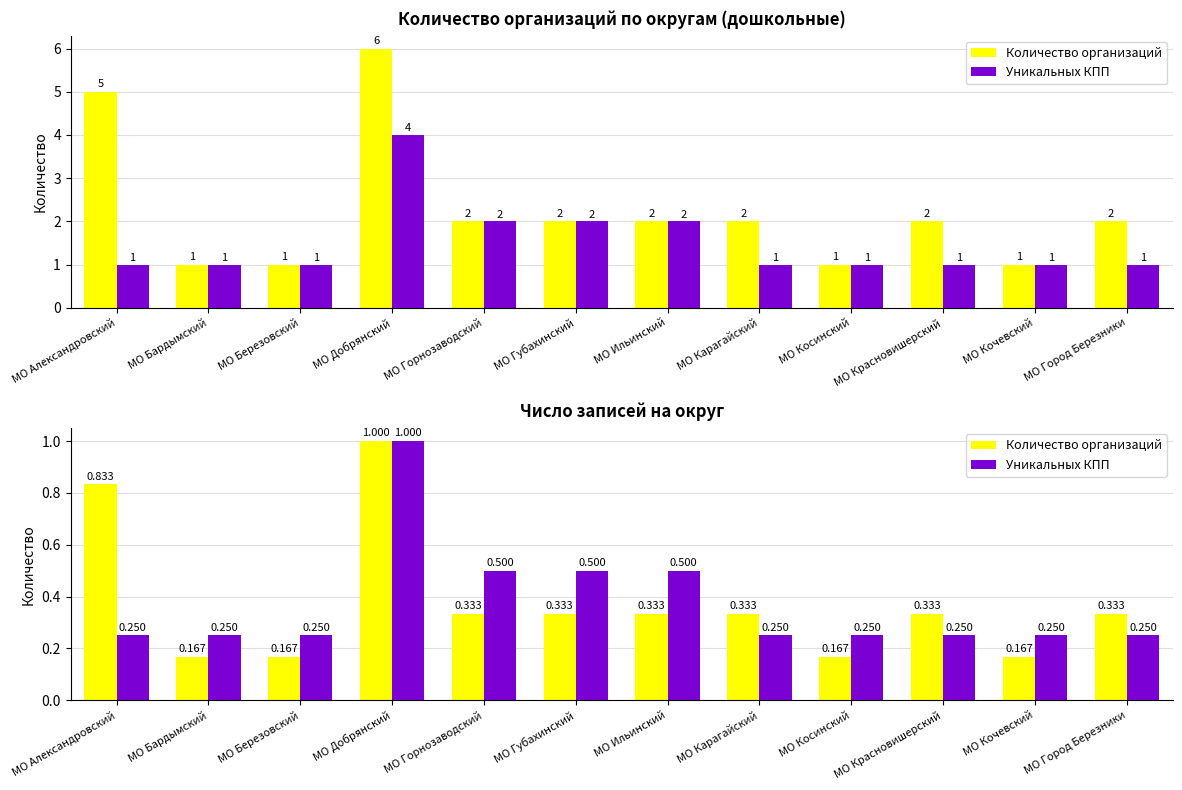

What is the approximate value of Количество организаций at МО Березовский?

0.2